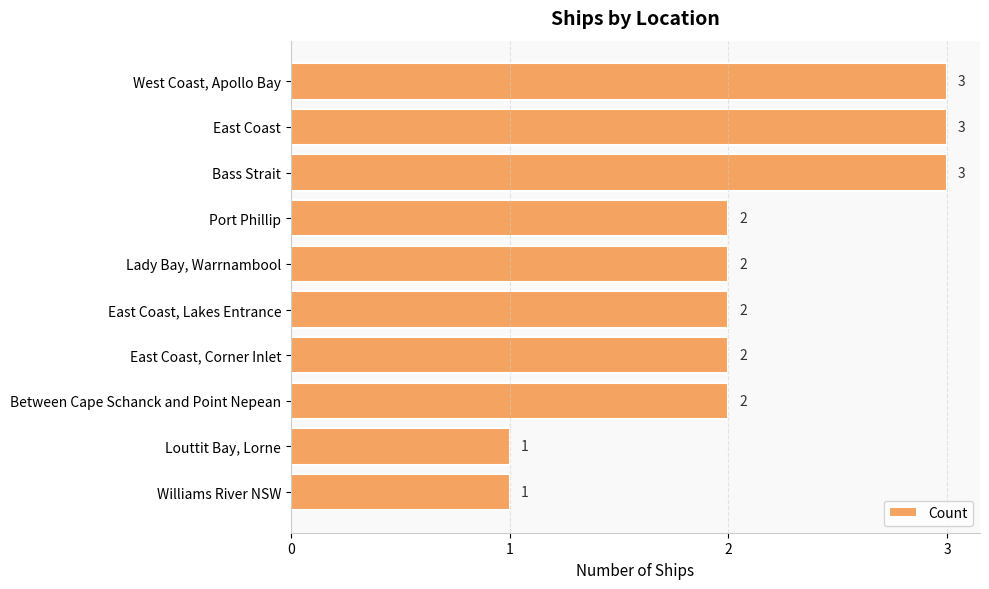

What is the ratio of the value at Louttit Bay, Lorne to the value at West Coast, Apollo Bay?

0.3